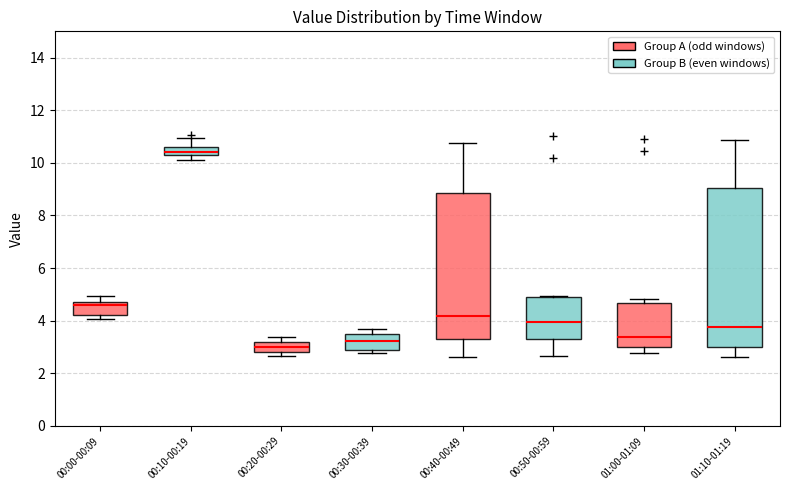

Where is the upper edge of the box for 00:30-00:39 on the y-axis? The values are not printed on the chart, so give them approximately, as read against the axis.

3.4